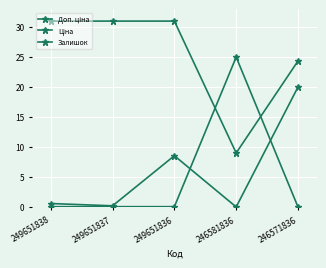

What is the difference between the highest and lowest values at 249651838?

31.0